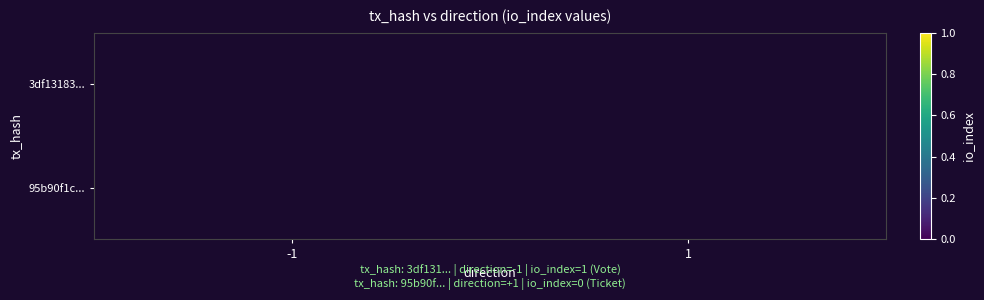

Rank the series by their maximum value, from highest to lowest.

3df13183..., 95b90f1c...